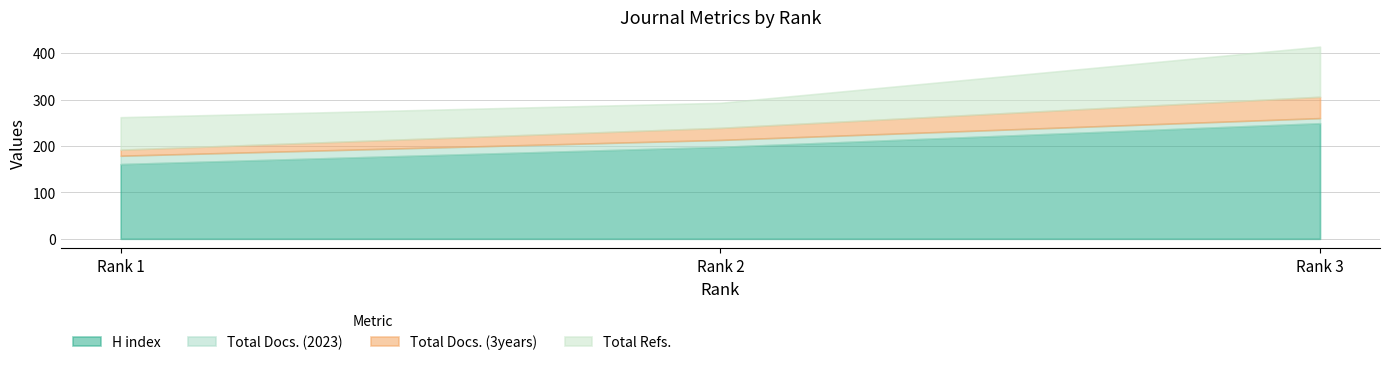

Where is Total Docs. (3years) nearest to the value 29?

Rank 2